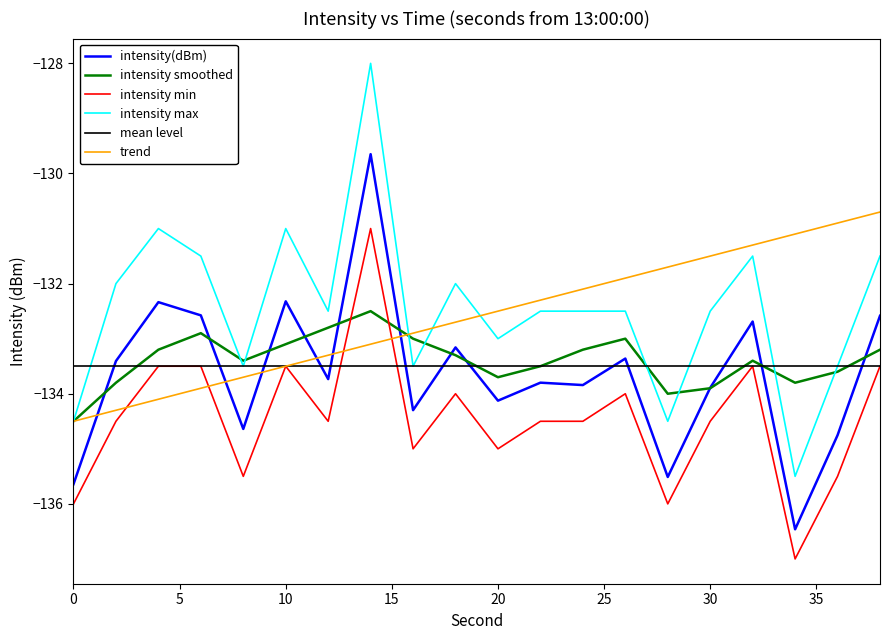

What is the maximum value shown in the chart?

-128.0